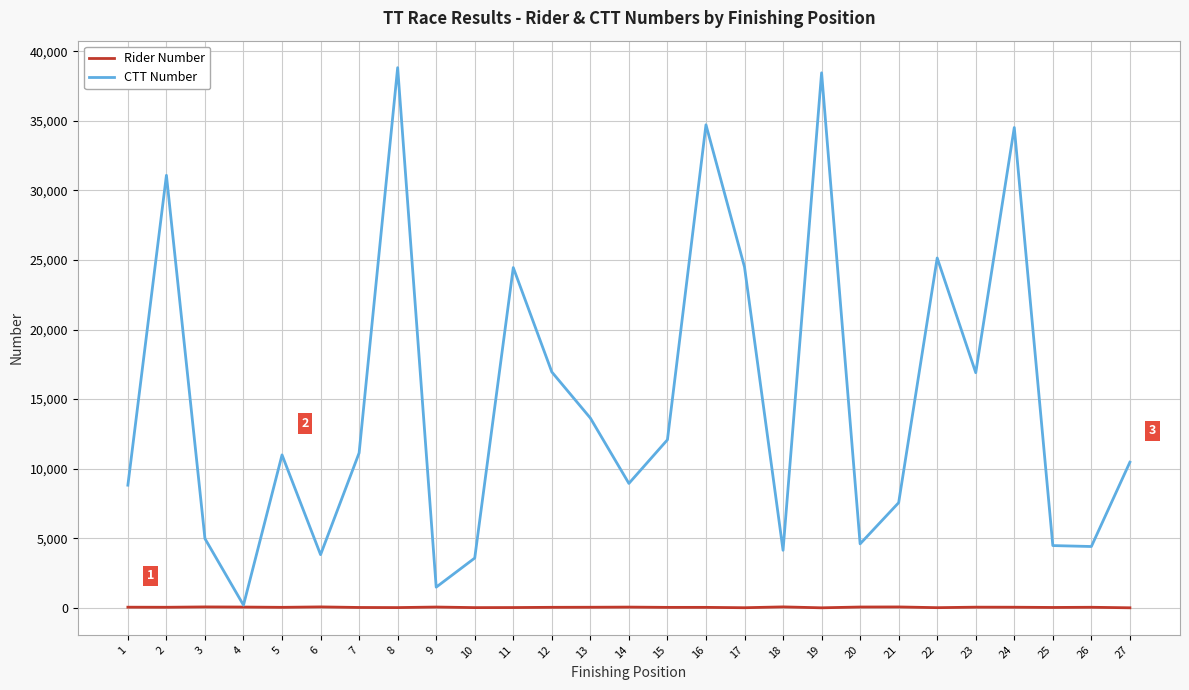

The value of CTT Number at 5 is 10992. True or false?

True